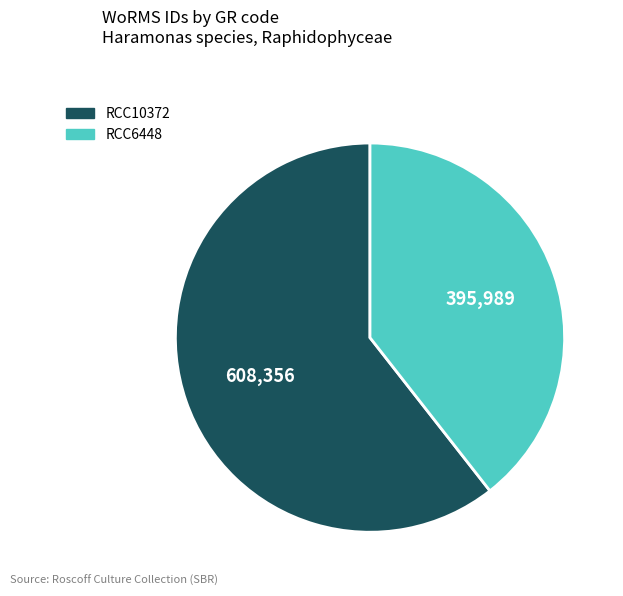

Combined, do RCC6448 and RCC10372 account for over 50%?

Yes